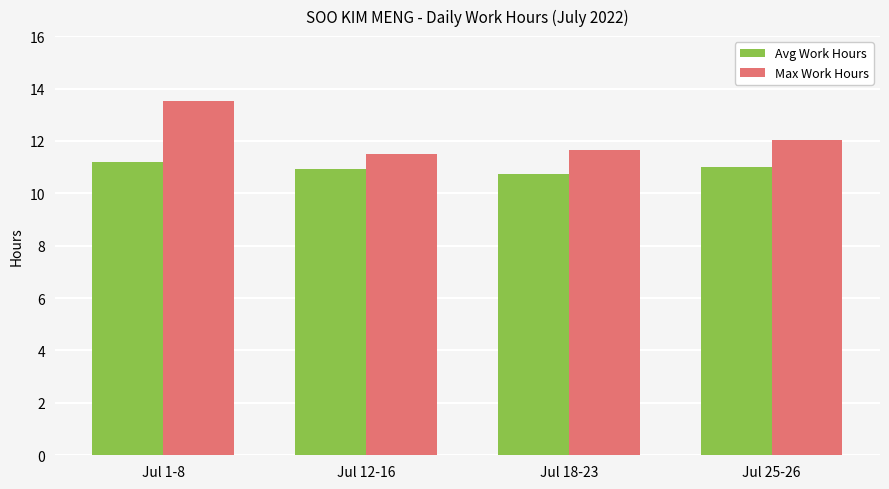

What are all the series names shown in the legend?

Avg Work Hours, Max Work Hours